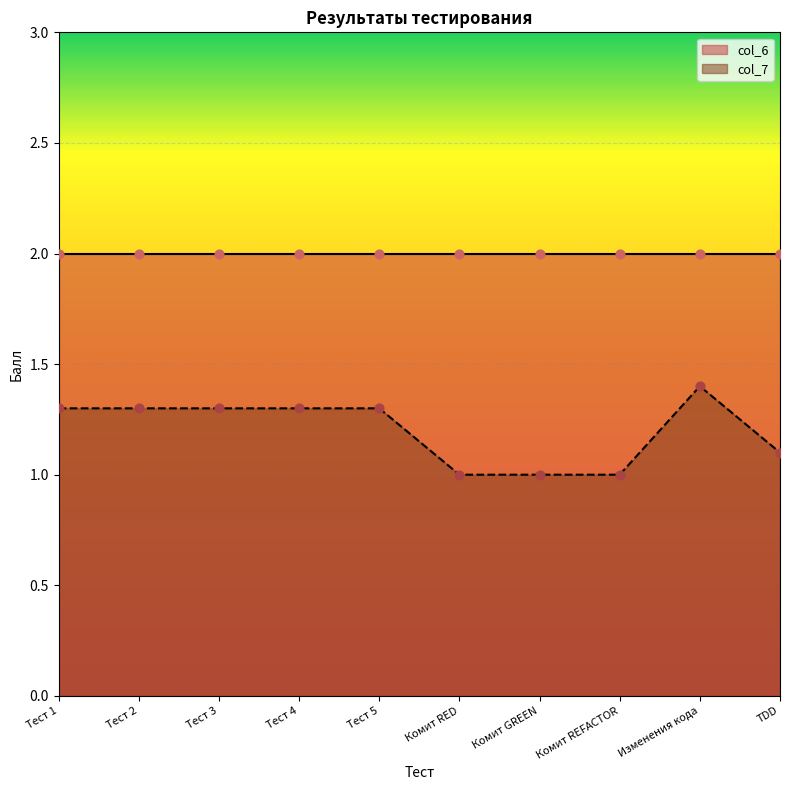

What is the change in value from Тест 2 to Комит GREEN?

-0.3